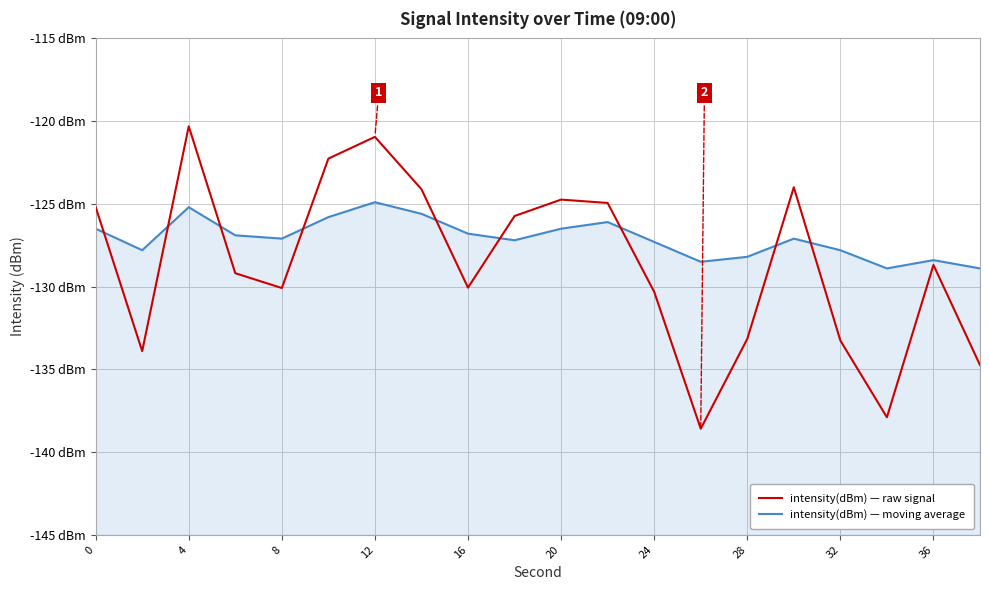

Which series changed the most between 4 and 32?

intensity(dBm) — raw signal